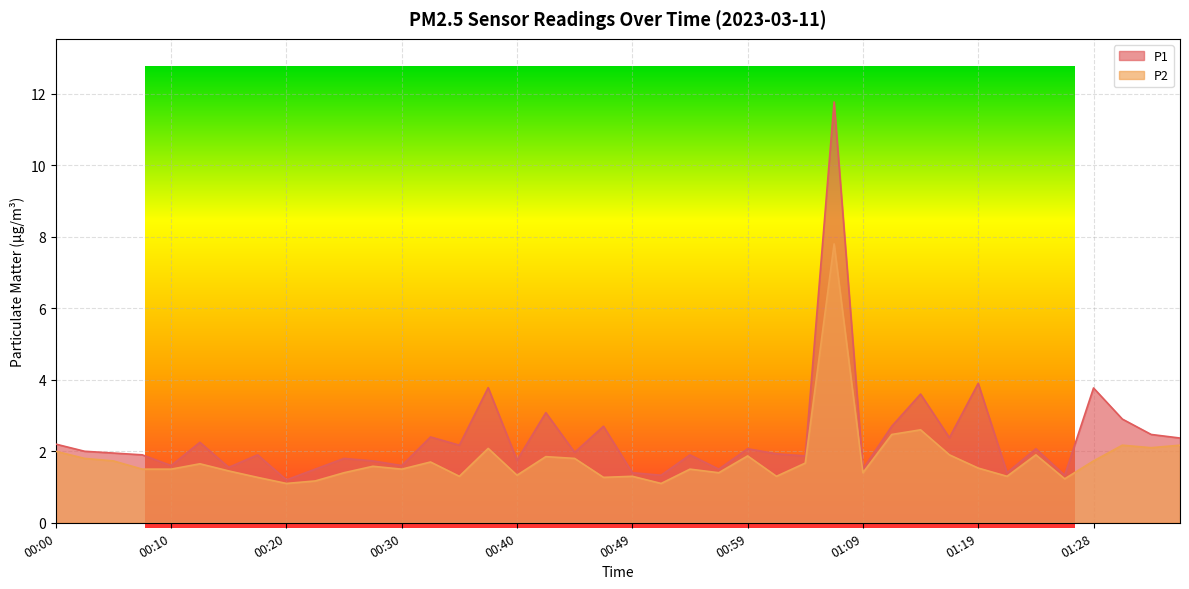

Which series has the widest spread of values?

P1